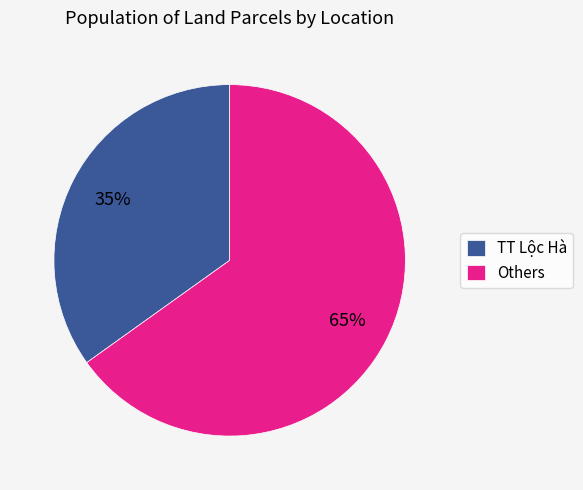

Does TT Lộc Hà account for over 50% of the chart?

No